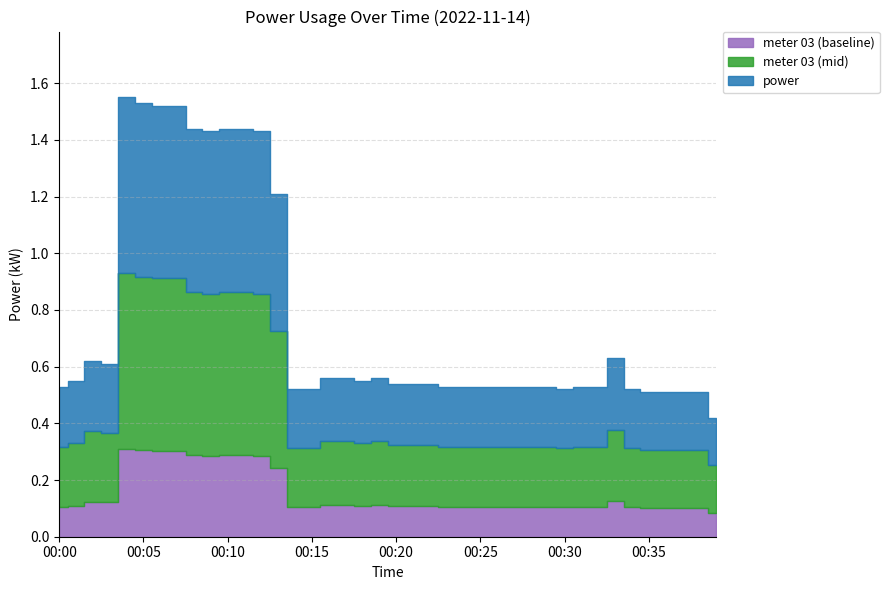

What is the minimum value shown in the chart?

0.4